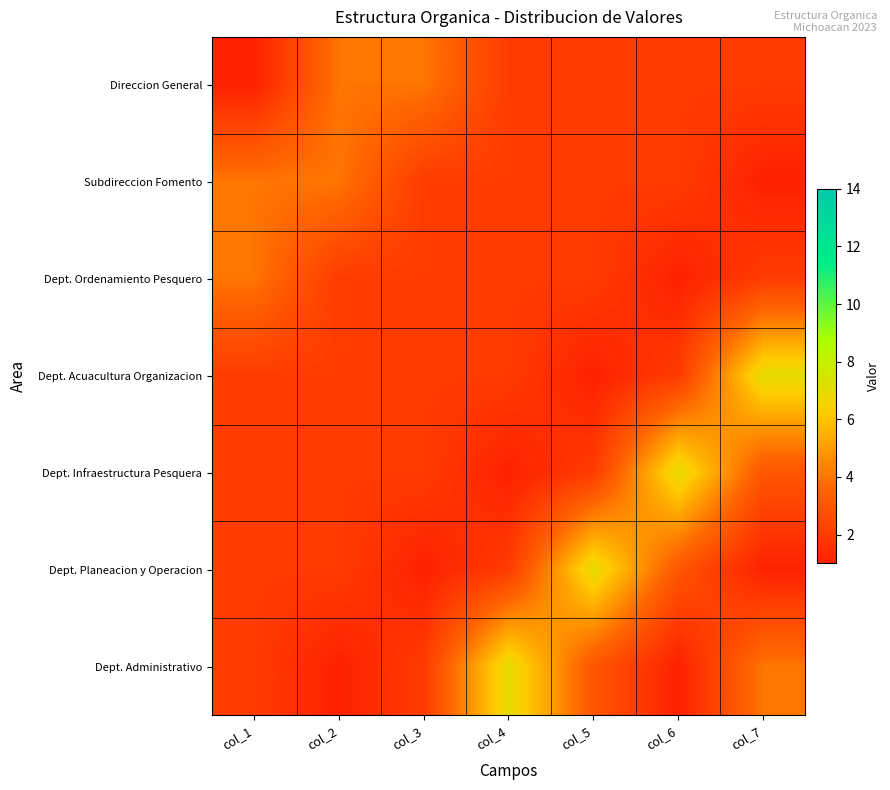

How many categories are shown in the chart?

7